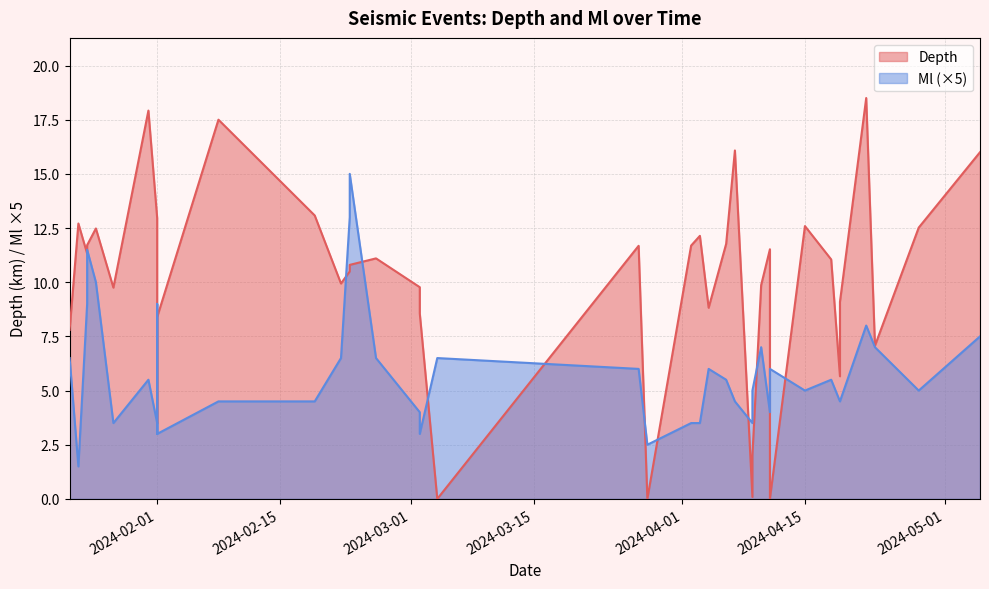

What is the average value of the Depth series?

10.0